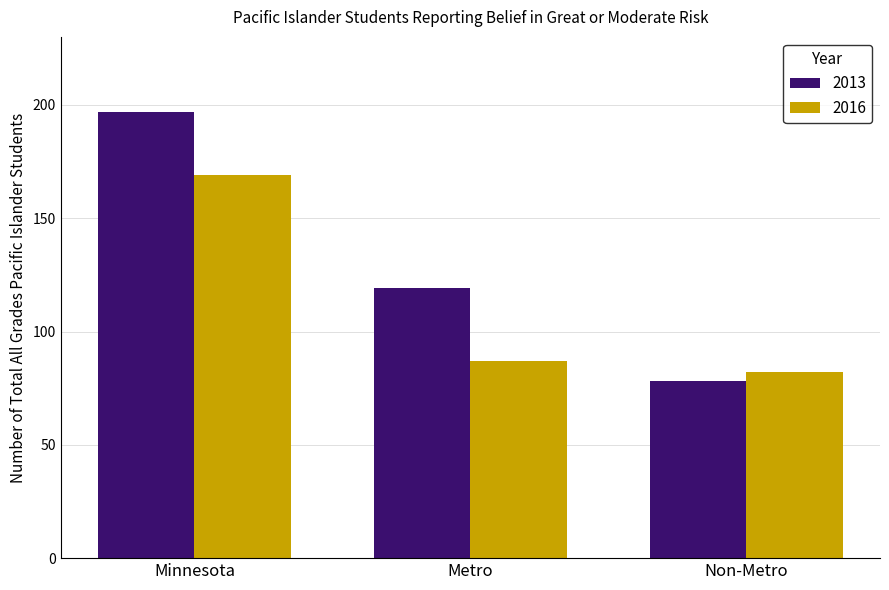

Which category has the highest value in the 2013 series?

Minnesota